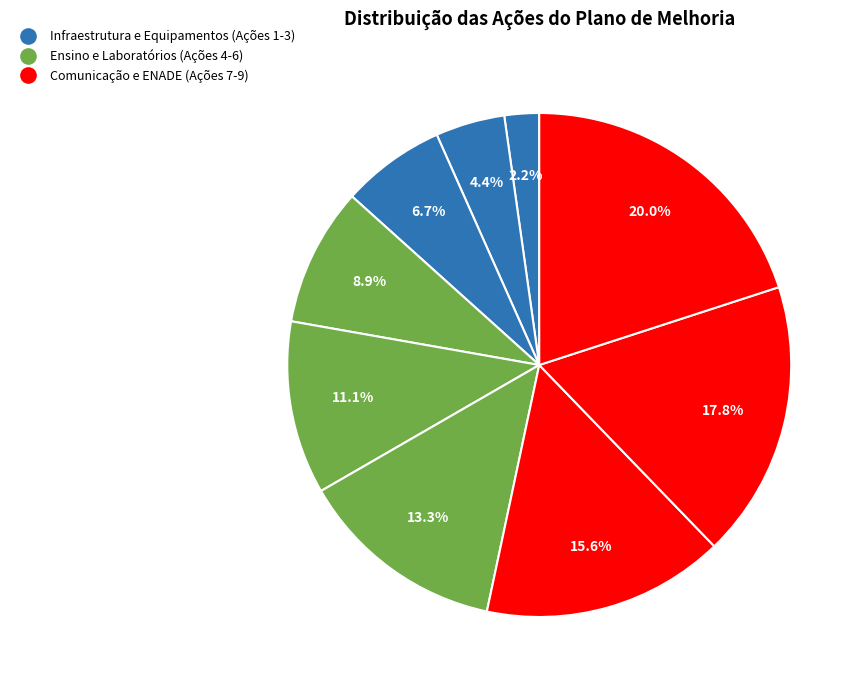

How many slices are in this pie chart?

9